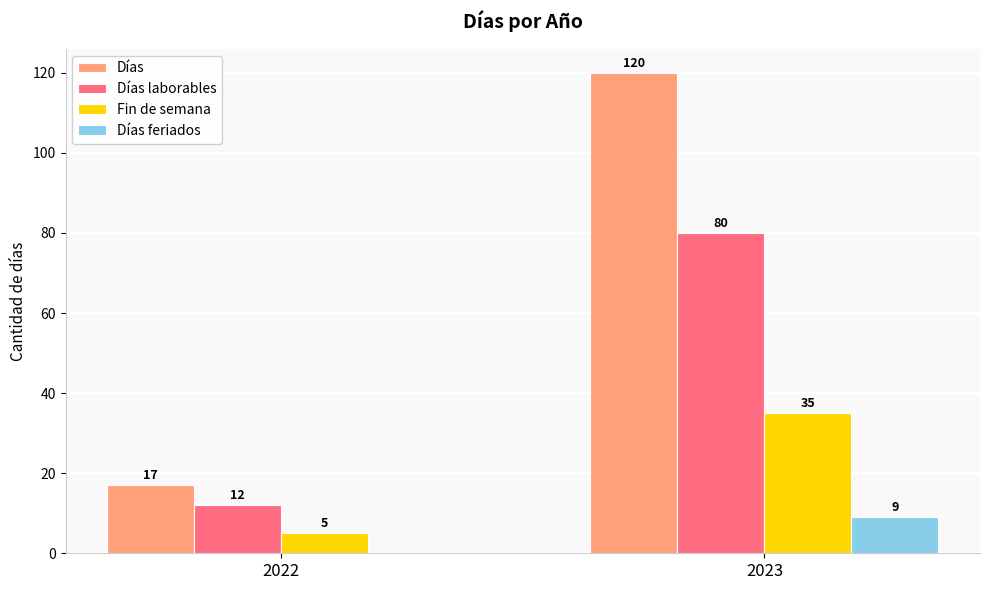

At which category is the sum across all series the highest?

2023